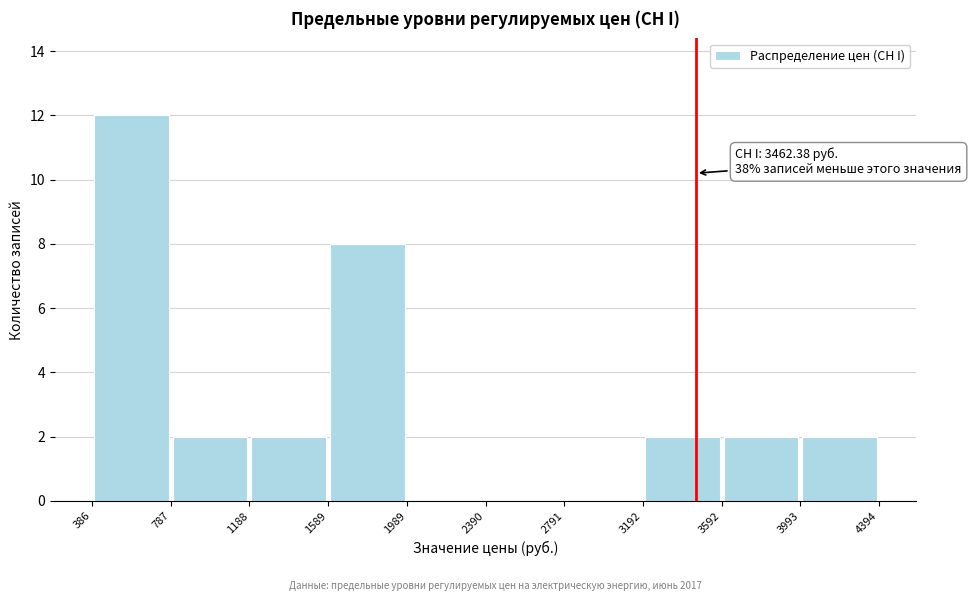

Over which range of the x-axis is the bar tallest?

386 to 787